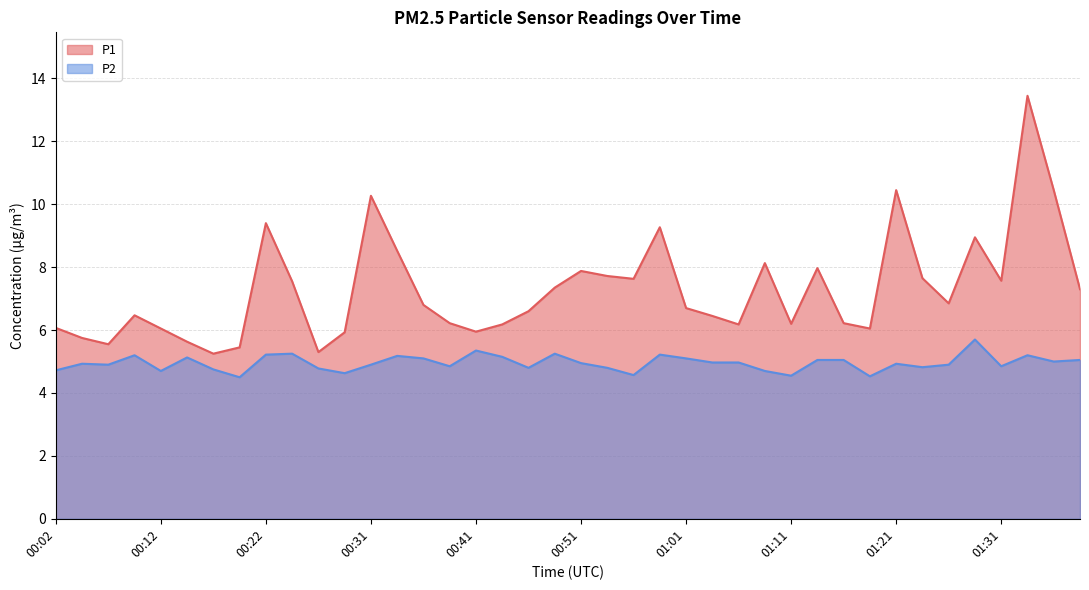

At which category does P1 reach its first local valley?

00:07